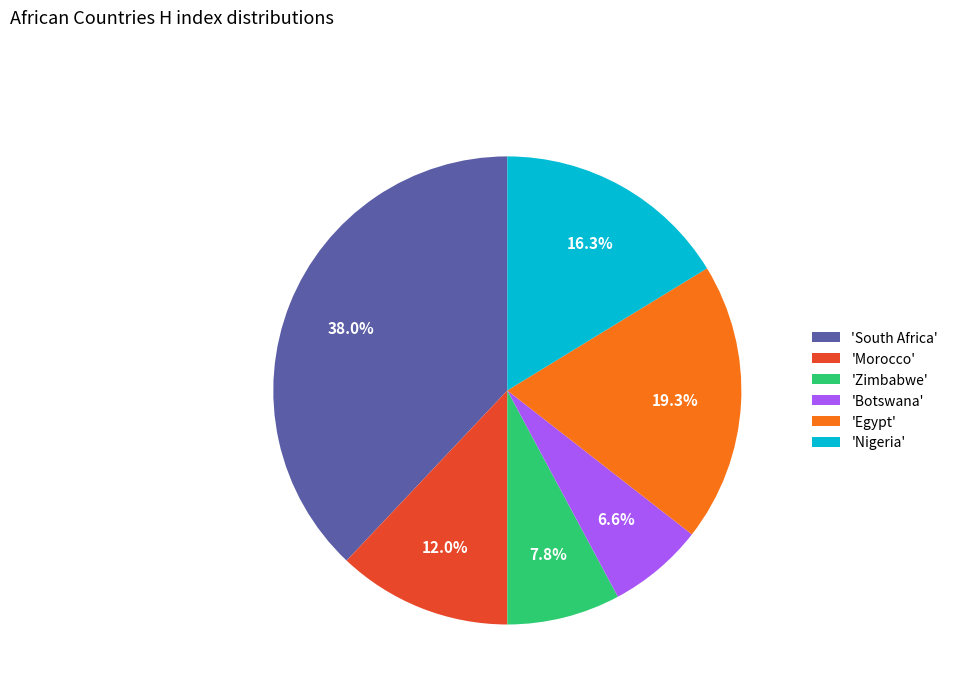

Rank the categories by value from highest to lowest.

'South Africa', 'Egypt', 'Nigeria', 'Morocco', 'Zimbabwe', 'Botswana'